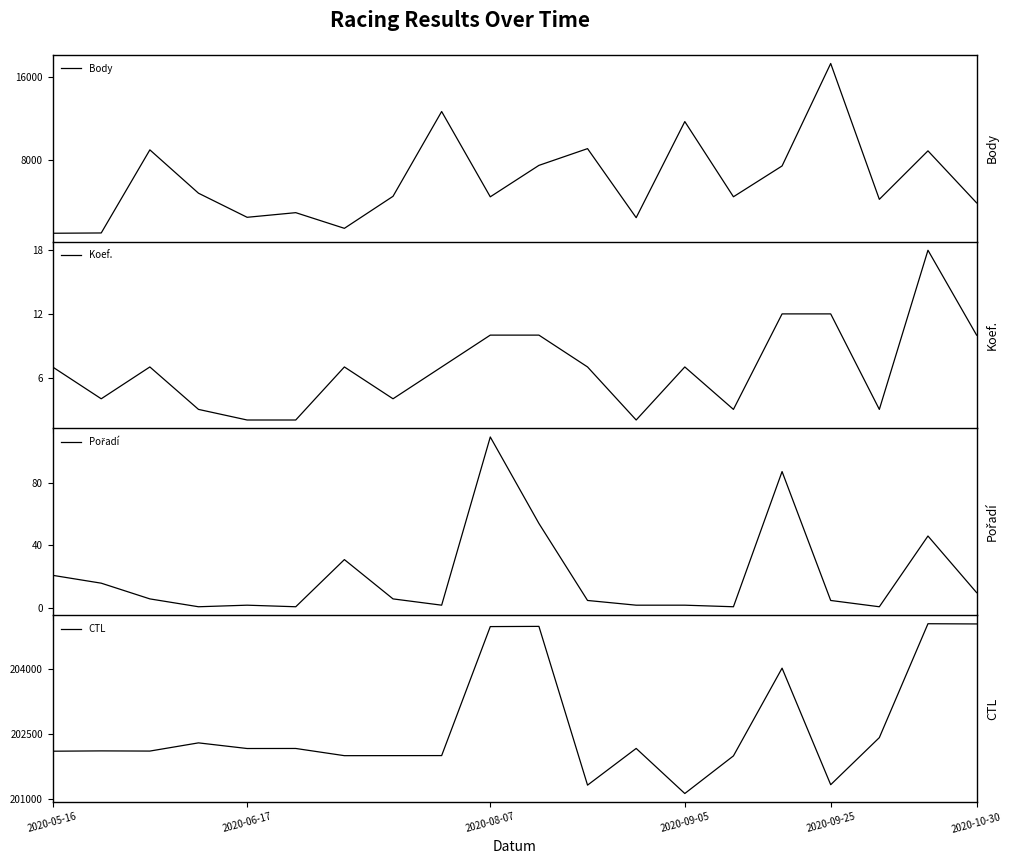

Which category has the lowest value in the CTL series?

2020-09-05